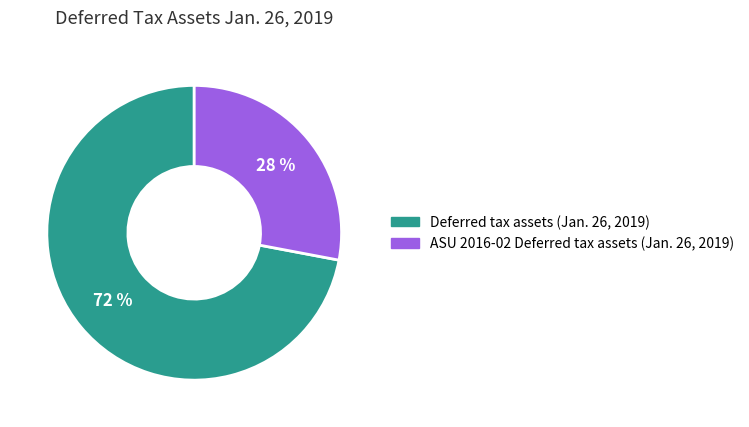

True or false: Deferred tax assets (Jan. 26, 2019) accounts for 72% of the total.

True